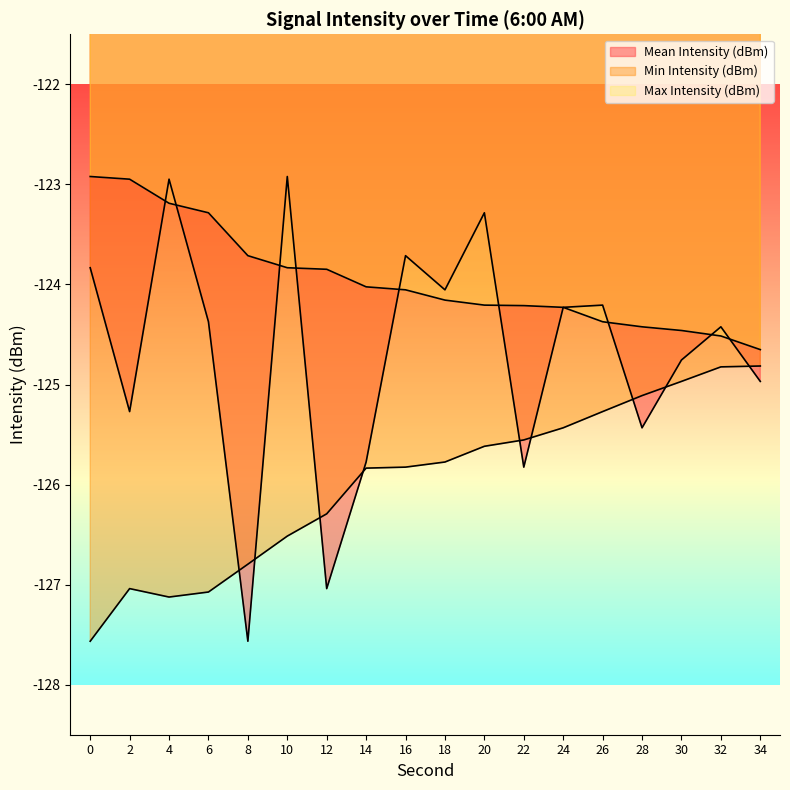

Which category has the lowest value across all series?

8